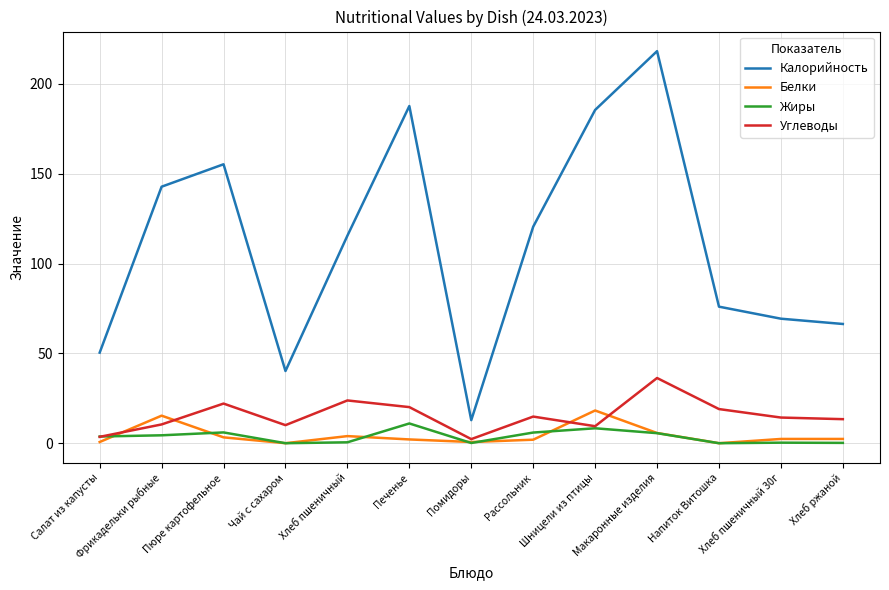

What is the highest value of the Жиры series?

11.0